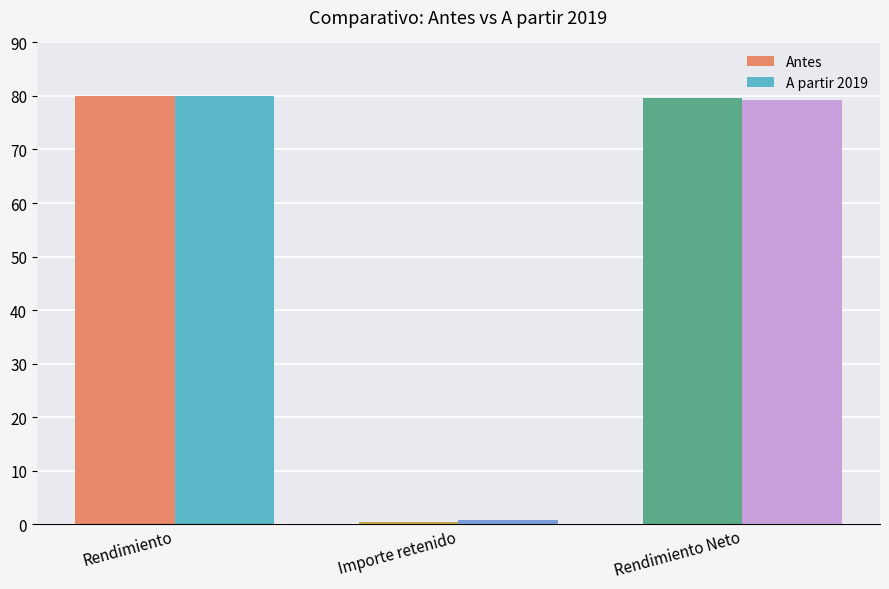

Is it true that A partir 2019 equals 123.1 at Rendimiento Neto?

False